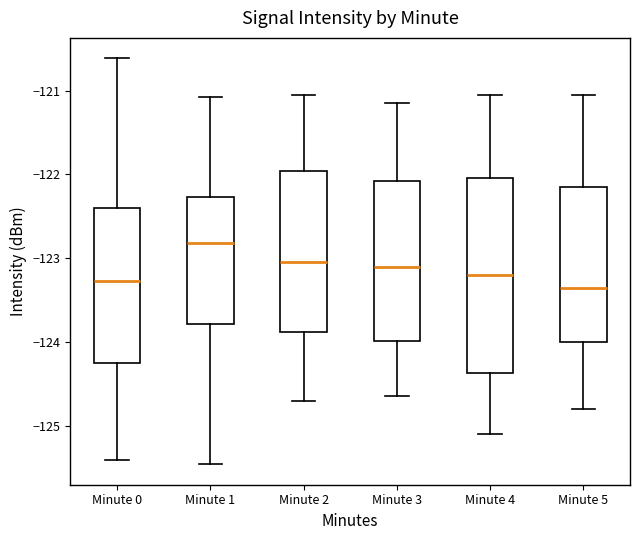

Which box's median line is the highest?

Minute 1